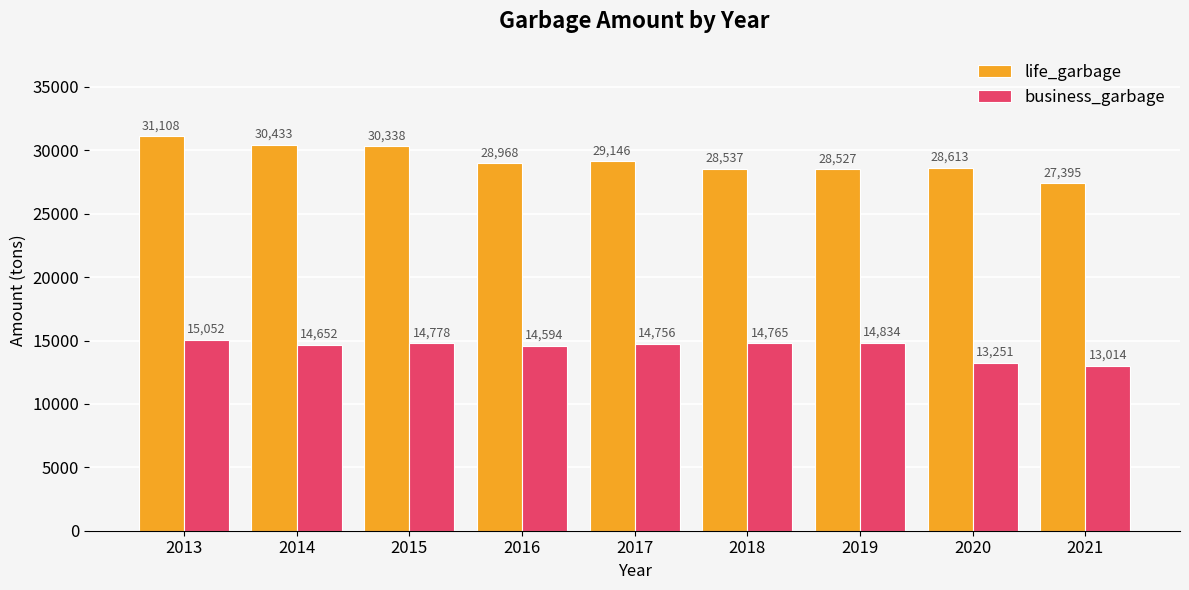

What are all the series names shown in the legend?

life_garbage, business_garbage